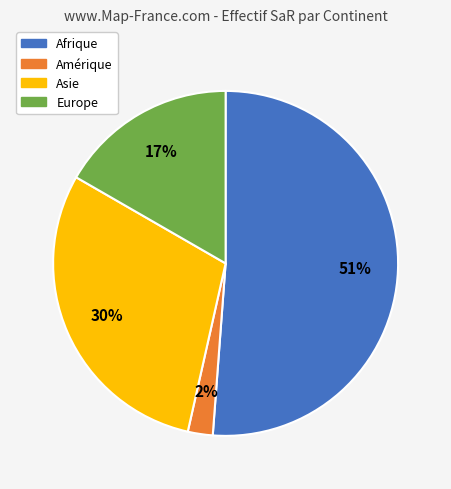

To the nearest percent, what is the combined percentage of Amérique and Europe?

19%